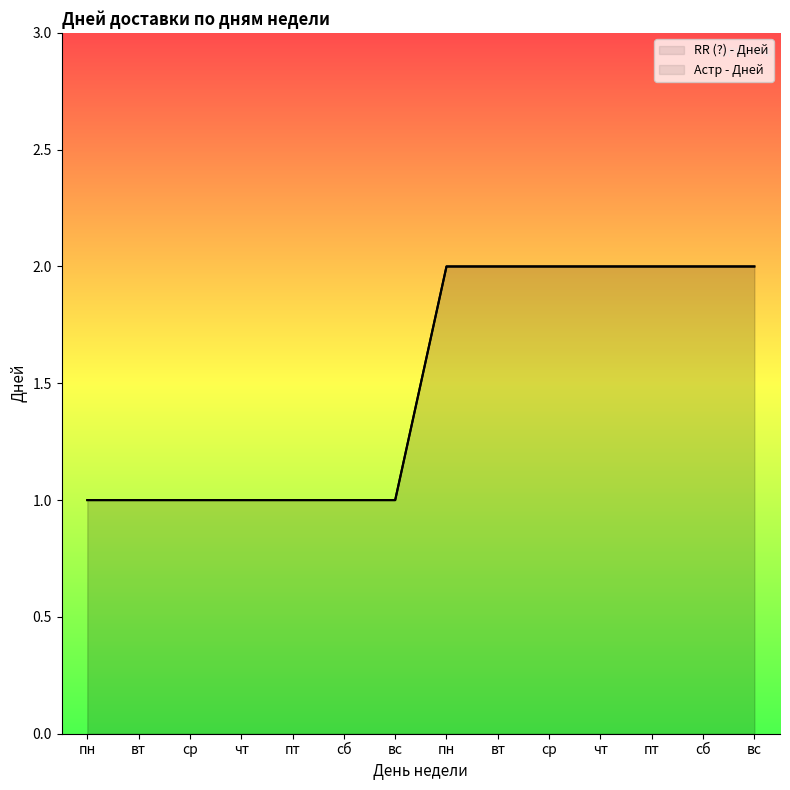

Does the chart display data point markers on the line(s)?

No